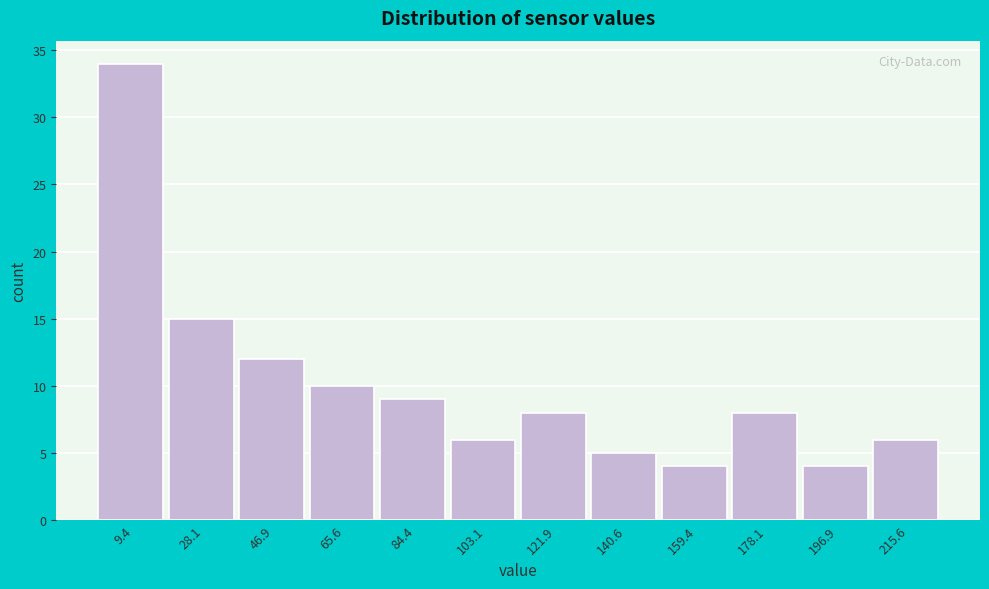

Over which range of the x-axis is the bar tallest?

0 to 18